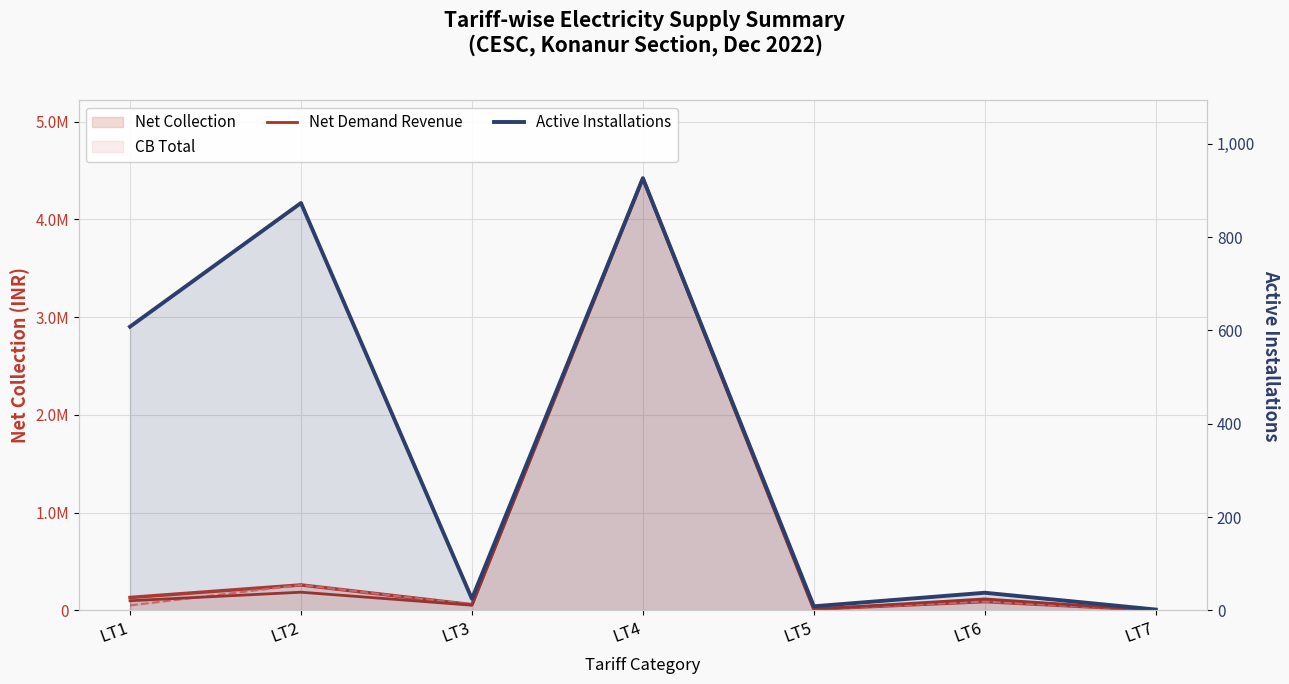

At which label does Active Installations first exceed 38?

LT1